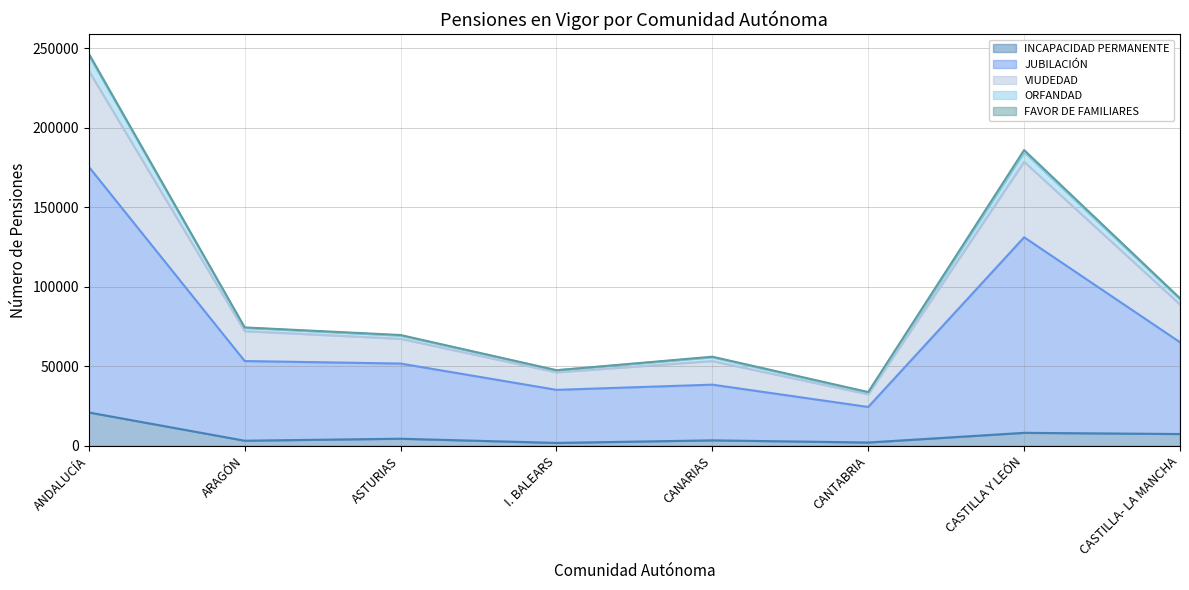

What is the smallest value displayed?

1878